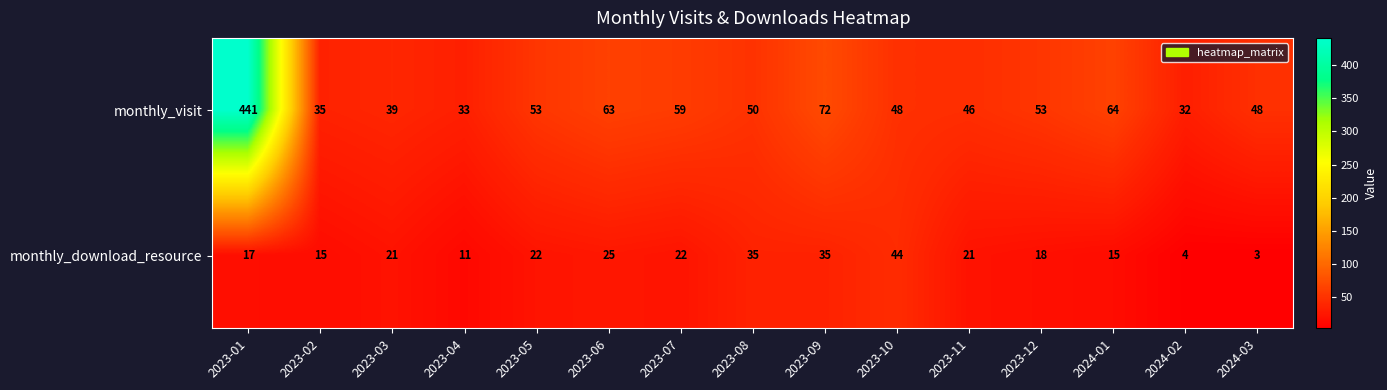

The monthly_download_resource series shows 20 at 2023-08. True or false?

False